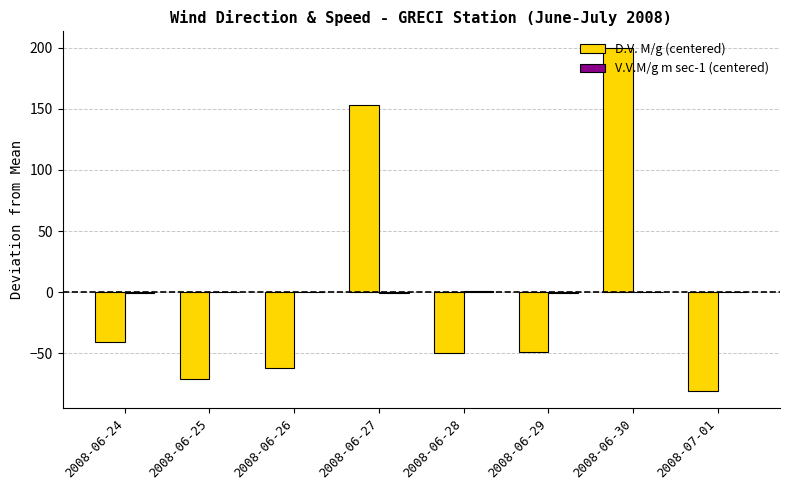

Which series has the widest spread of values?

D.V. M/g (centered)